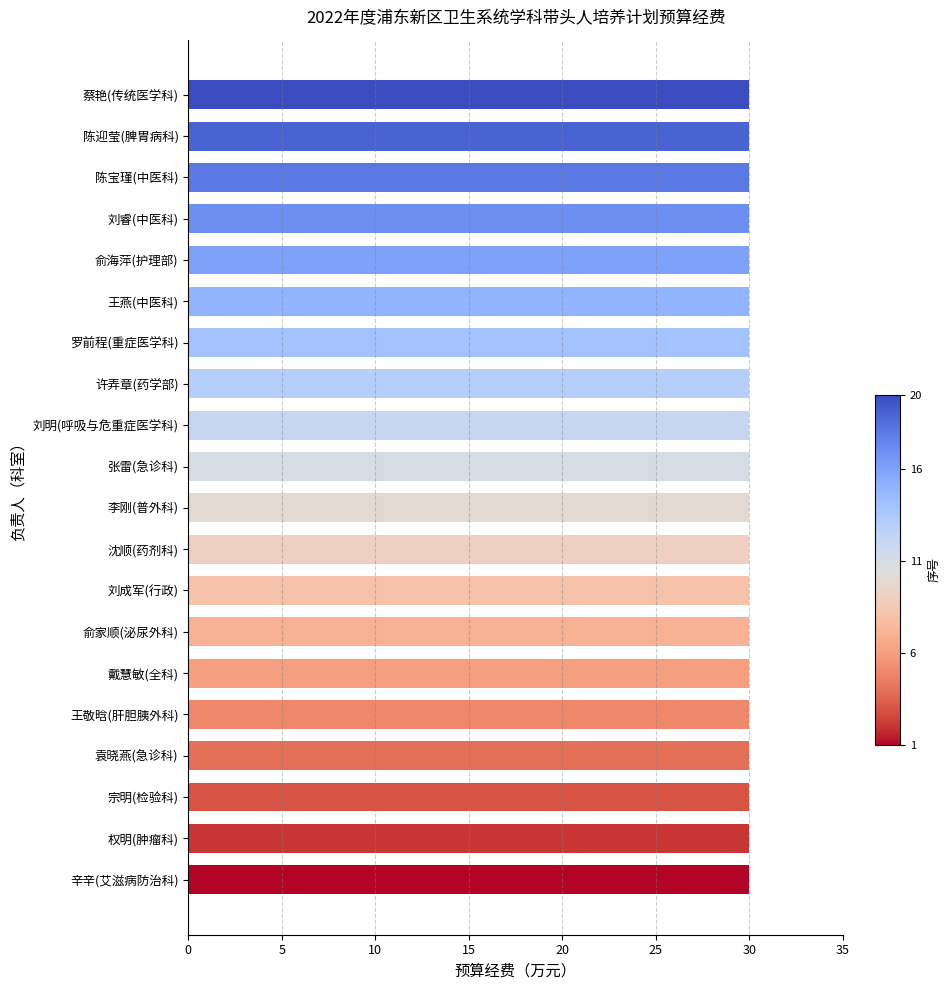

How many bars are there in total?

20